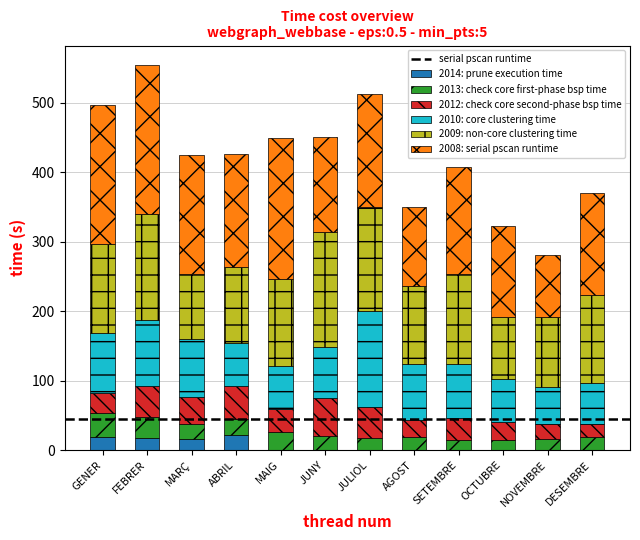

What is the total value across all series at AGOST?

349.3